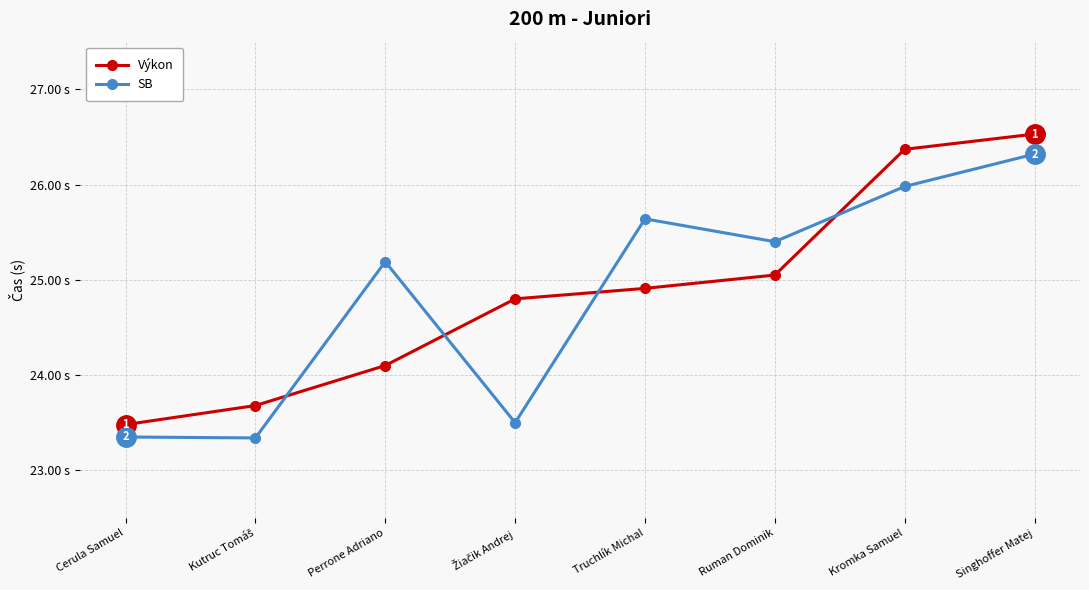

Between Kromka Samuel and Singhoffer Matej, which series saw the biggest shift?

SB